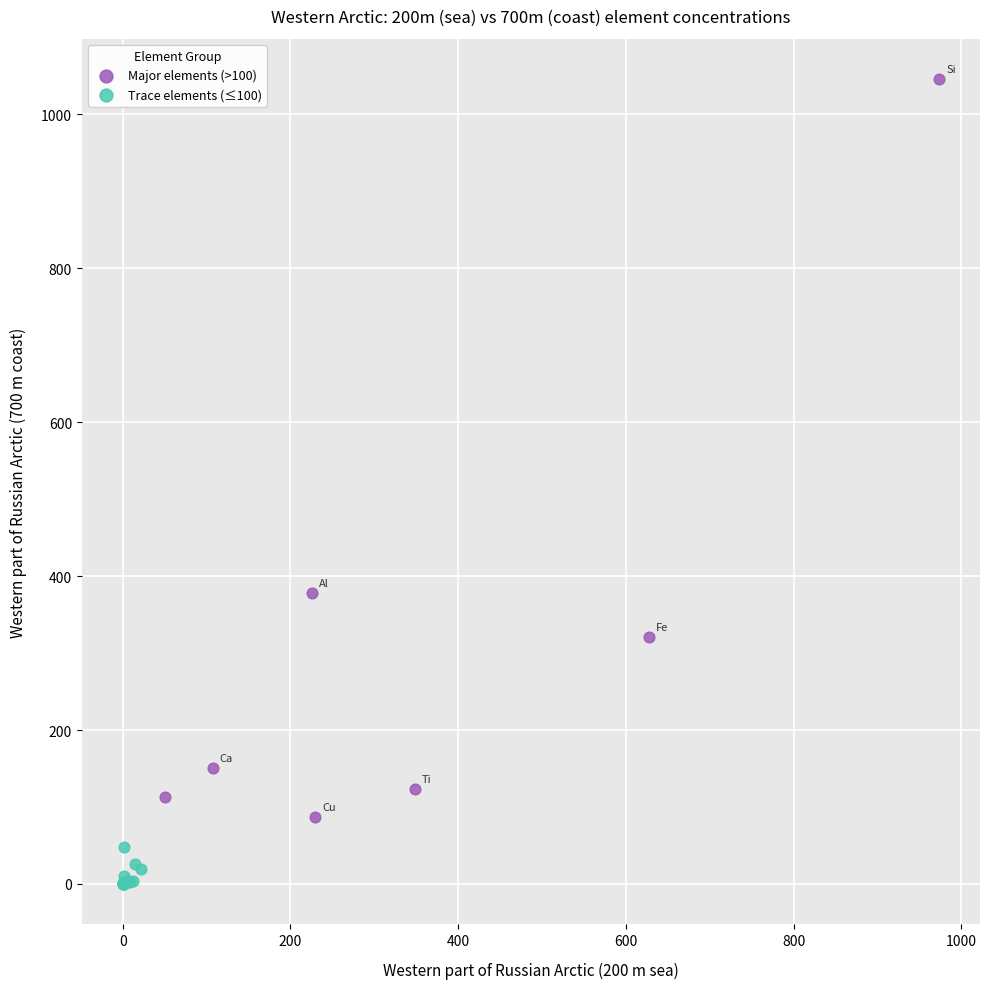

Which series has the widest spread of Y values?

Major elements (>100)